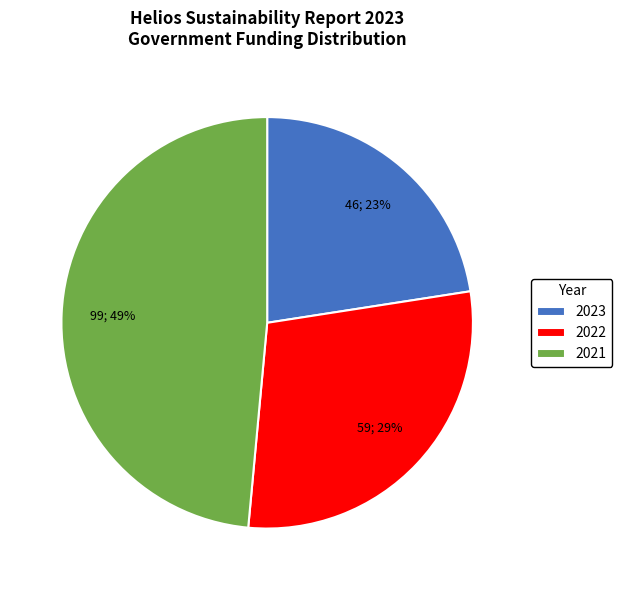

How many segments does this pie chart have?

3